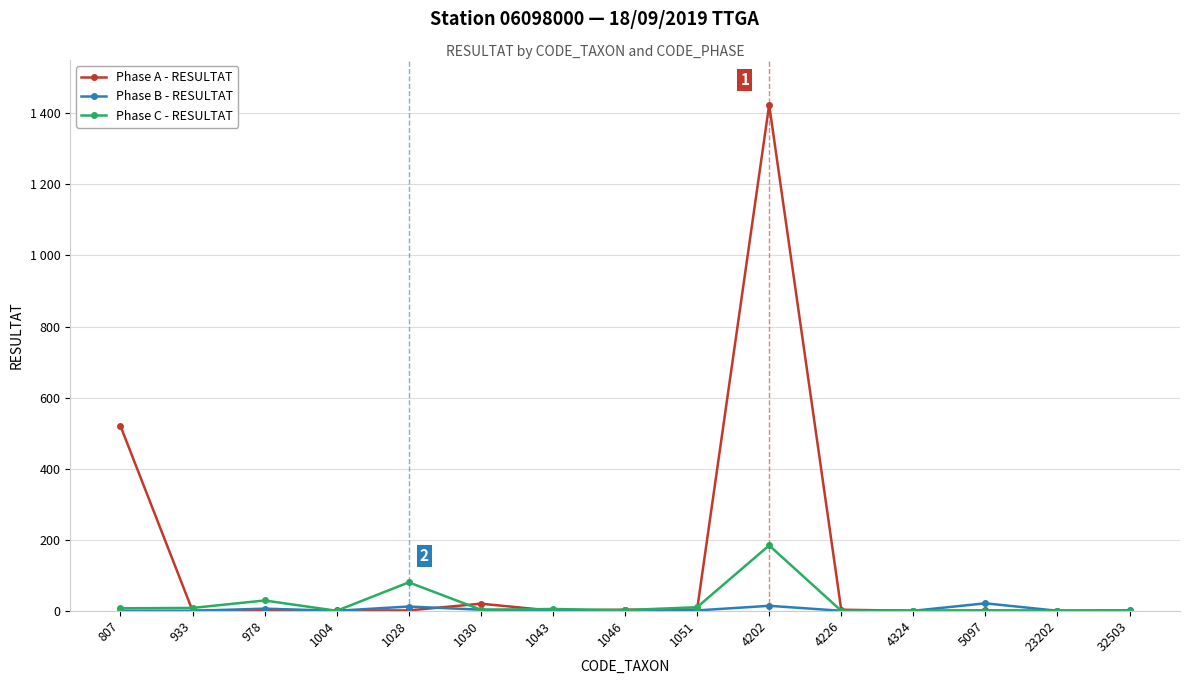

What is the value of the Phase A - RESULTAT point at the 9th from the left?

3